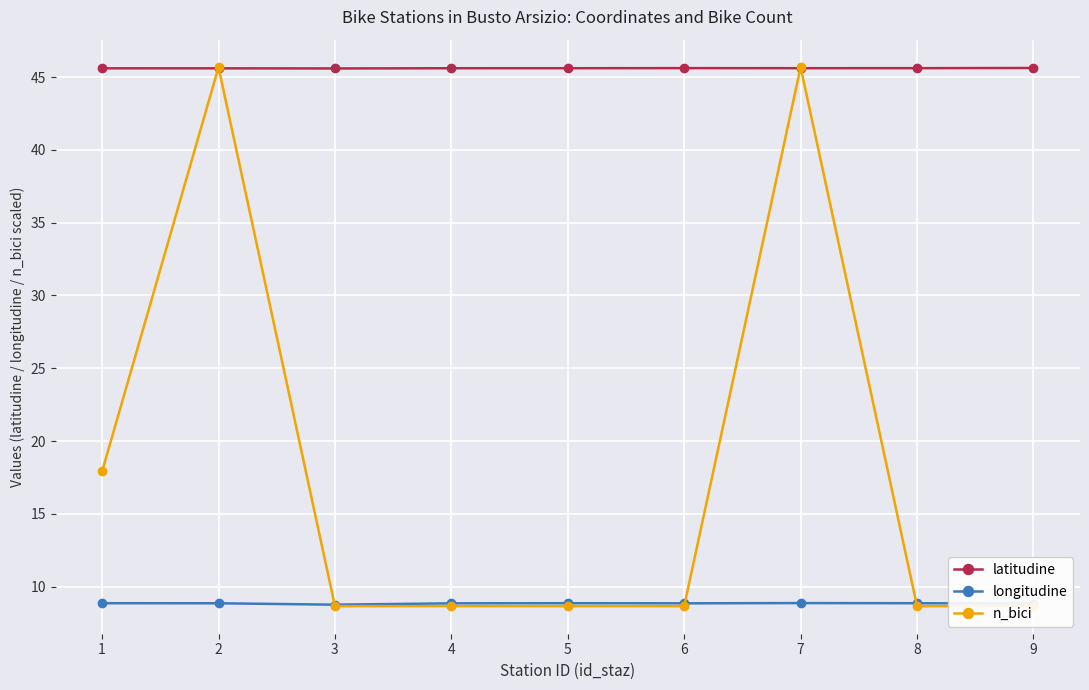

List the labels in order of latitudine value, smallest first.

3, 2, 1, 4, 5, 7, 8, 6, 9